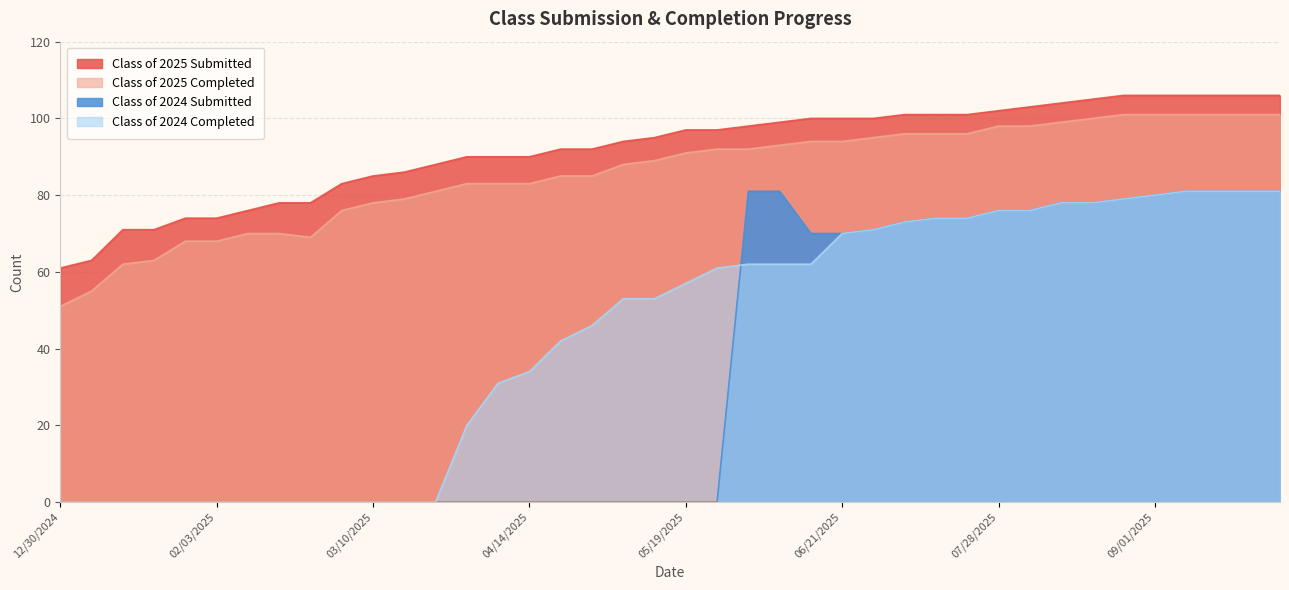

How many interior local valleys does the Class of 2025 Completed series have?

1